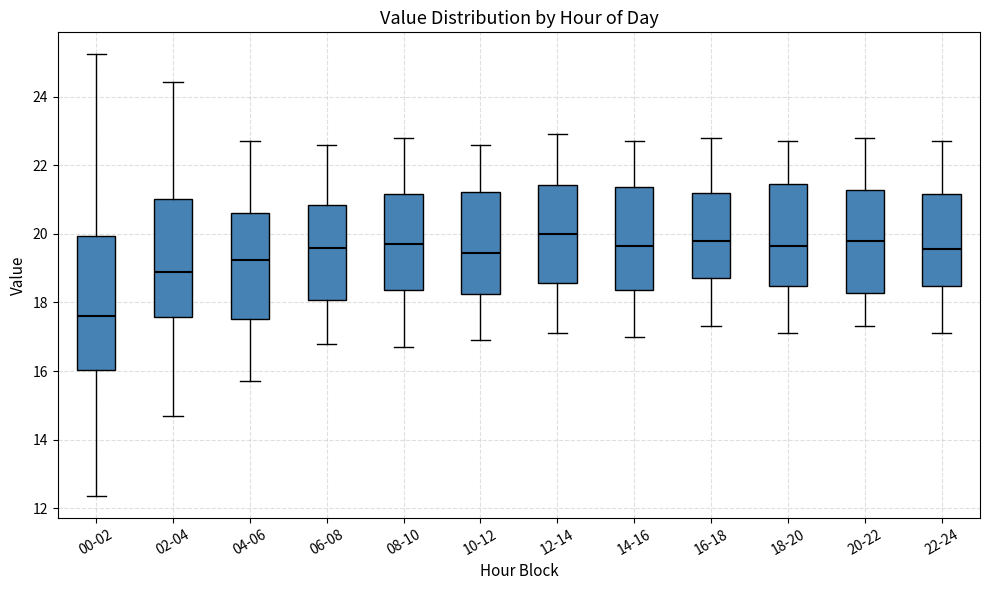

Which box has the highest median line?

12-14